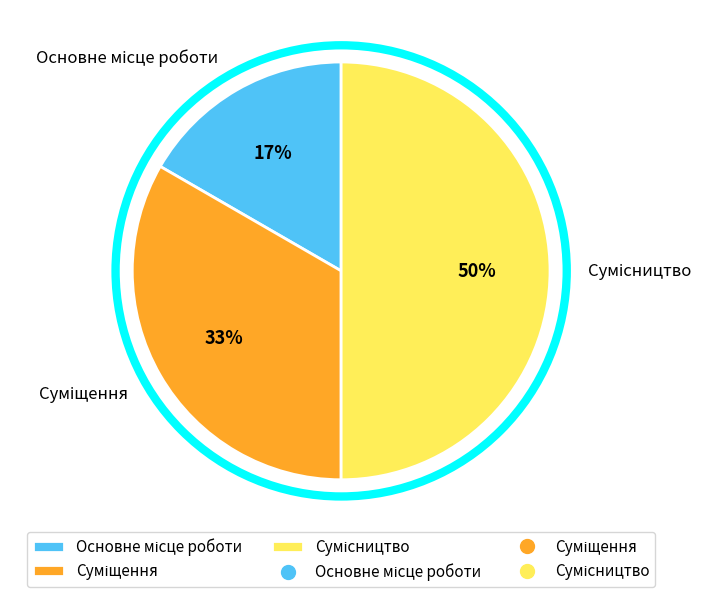

To the nearest percent, what is the average slice percentage?

33%